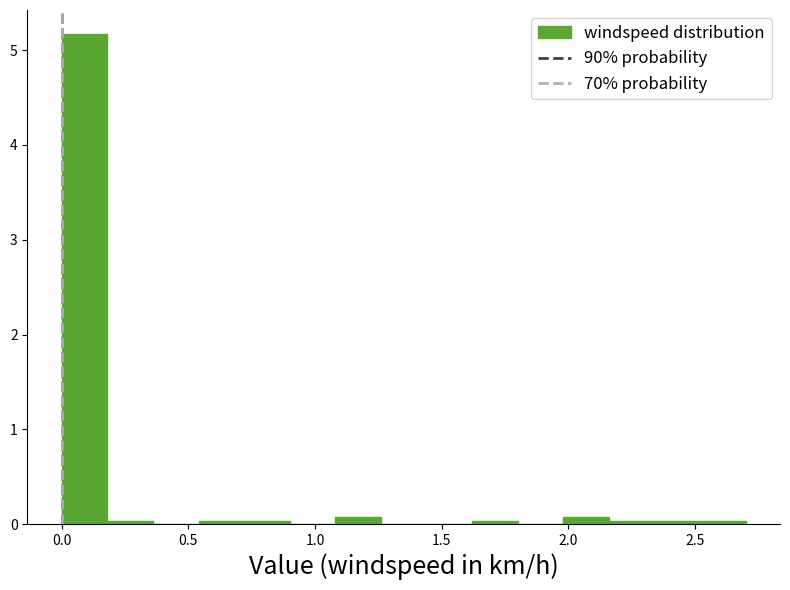

Around what value on the x-axis is the tallest bar? Give the approximate position of its centre, as read against the axis.

0.10